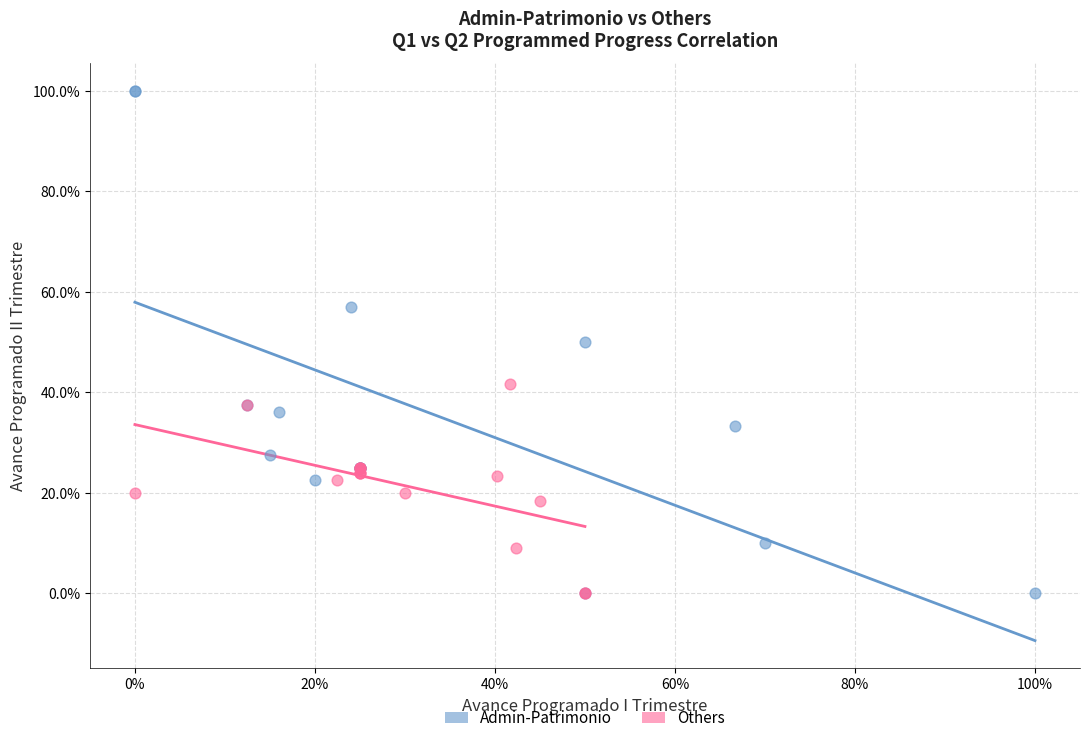

What are all the series names shown in the legend?

Admin-Patrimonio, Others